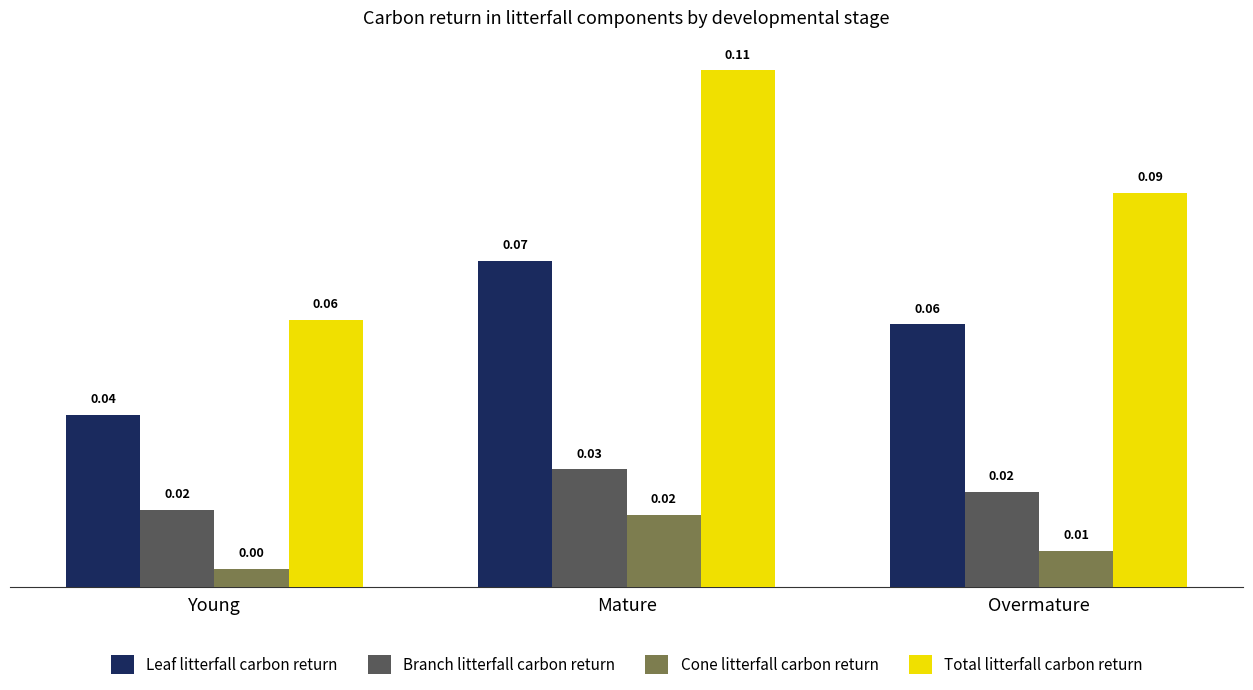

The Total litterfall carbon return series shows 0.2 at Mature. True or false?

False